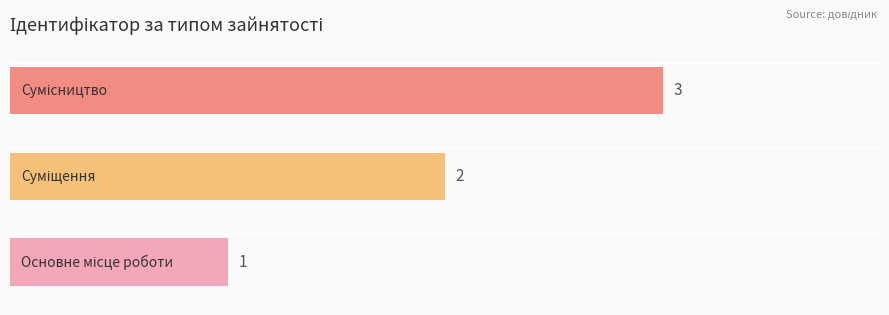

What is the sum of all values?

6